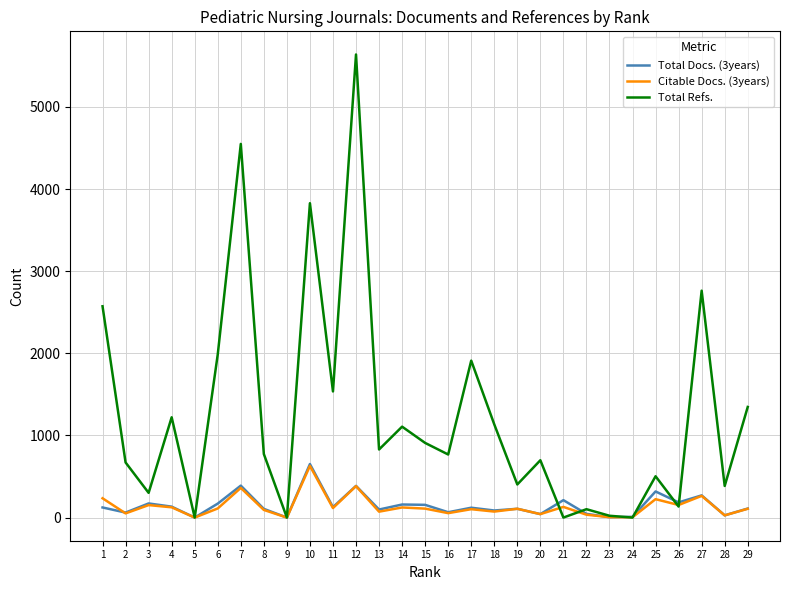

What are all the series names shown in the legend?

Total Docs. (3years), Citable Docs. (3years), Total Refs.